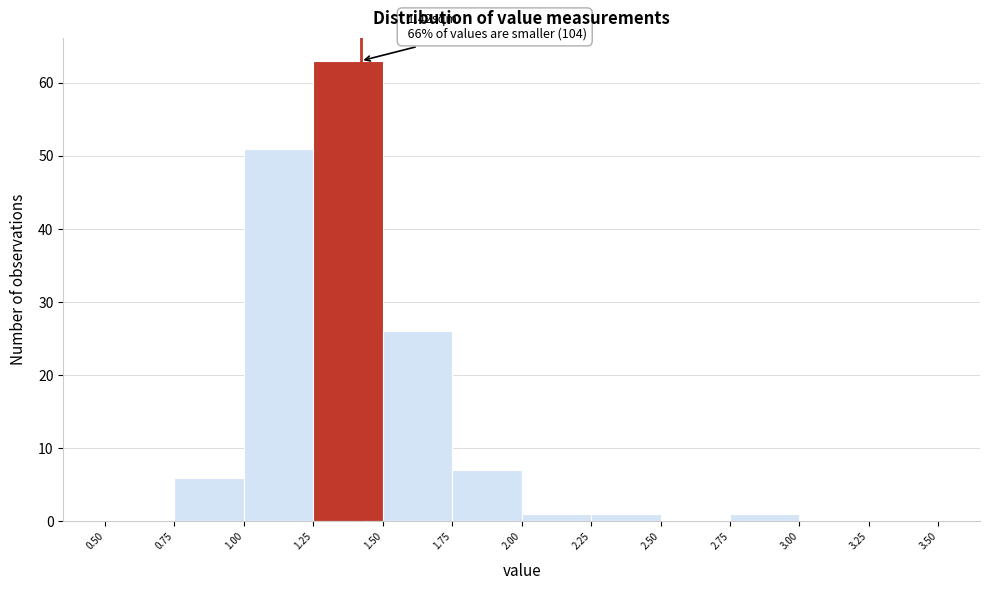

Which range on the x-axis has the tallest bar?

1.25 to 1.50